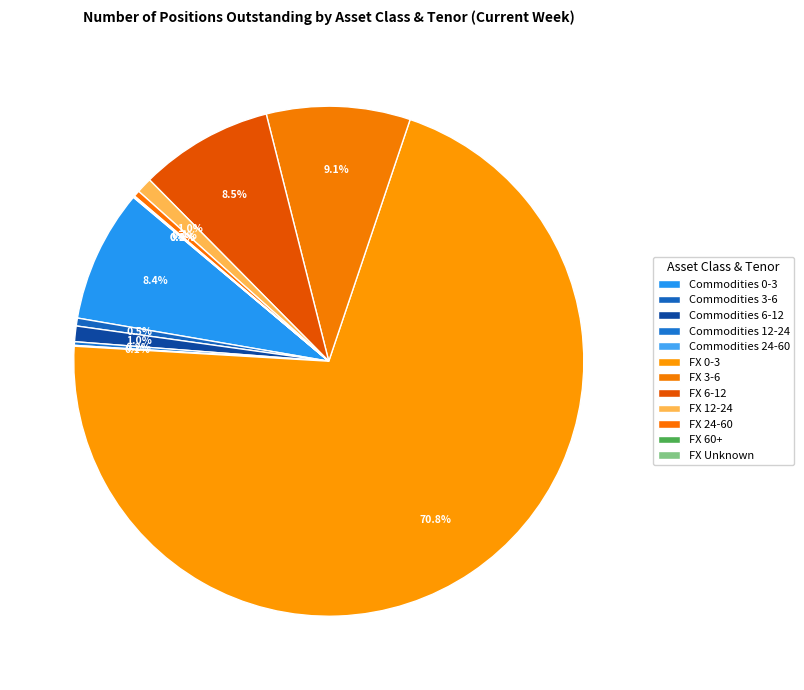

True or false: Commodities 6-12 accounts for 11% of the total.

False